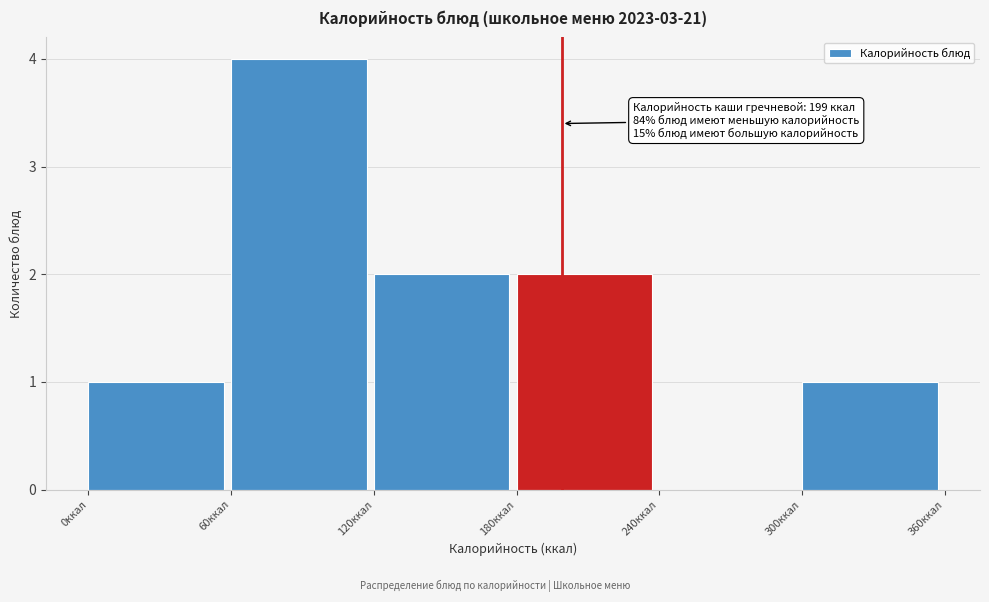

Which range on the x-axis has the tallest bar?

60 to 120